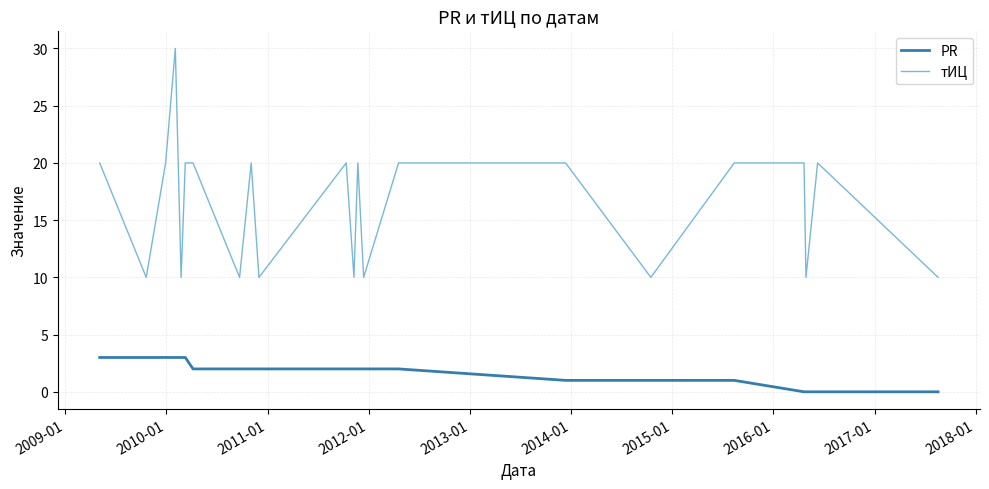

What is the difference between the maximum and minimum values in the тИЦ series?

20